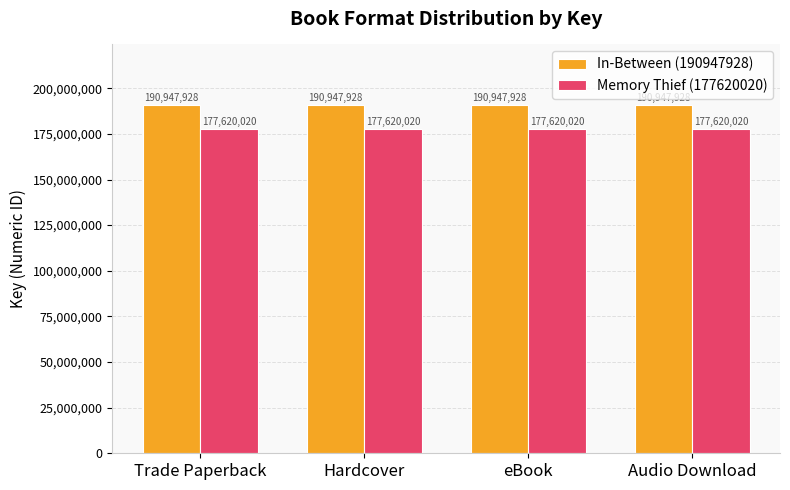

Rank the series by their average value, from highest to lowest.

In-Between (190947928), Memory Thief (177620020)